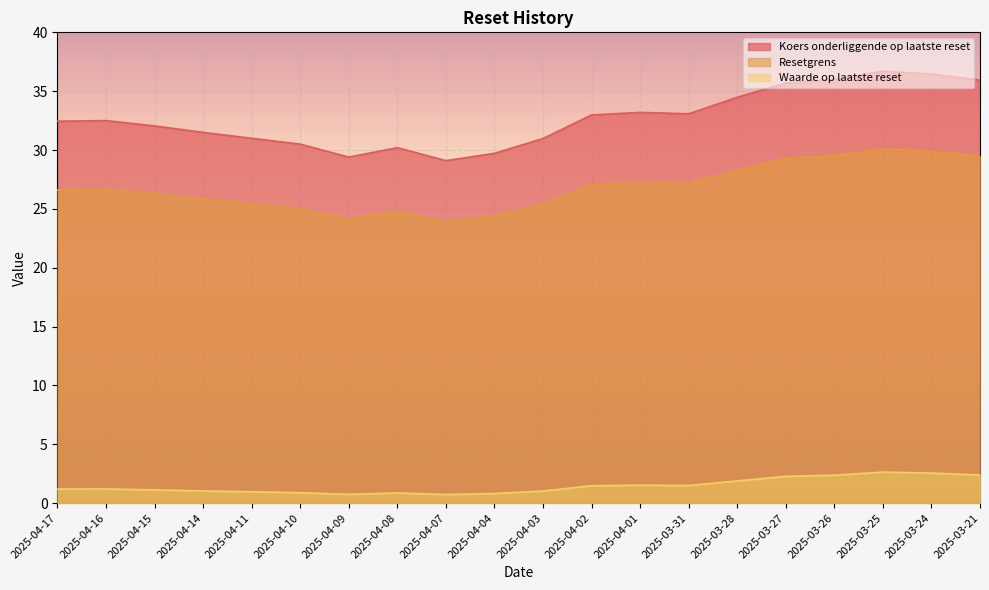

What is the difference between the maximum and second lowest values in the Resetgrens series?

6.0